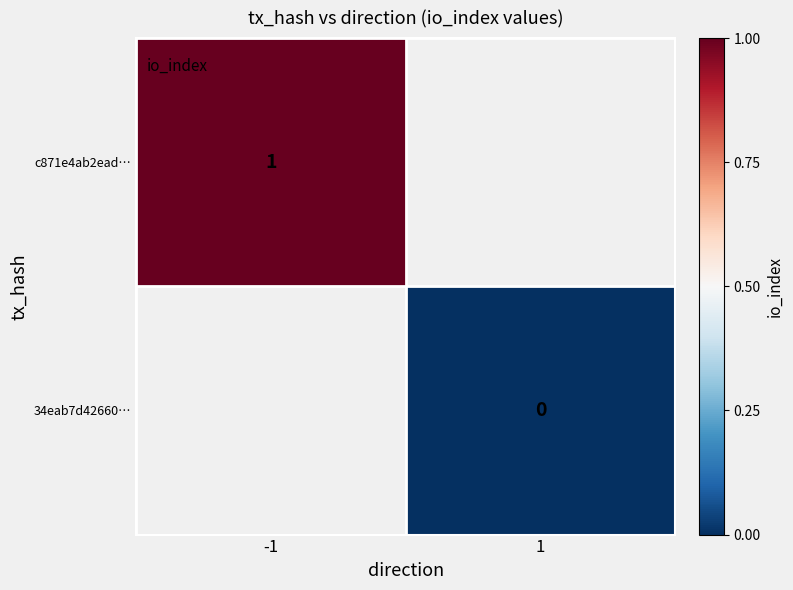

The c871e4ab2ead… series shows 2 at -1. True or false?

False